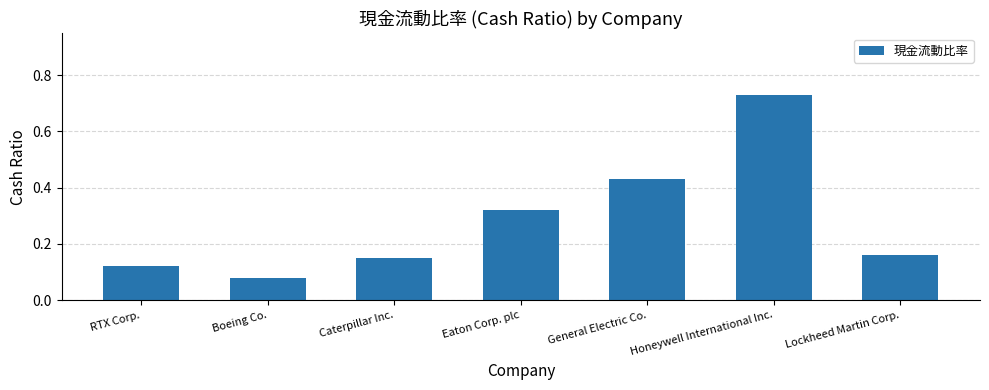

The chart shows a value of 0.1 at General Electric Co.. True or false?

False